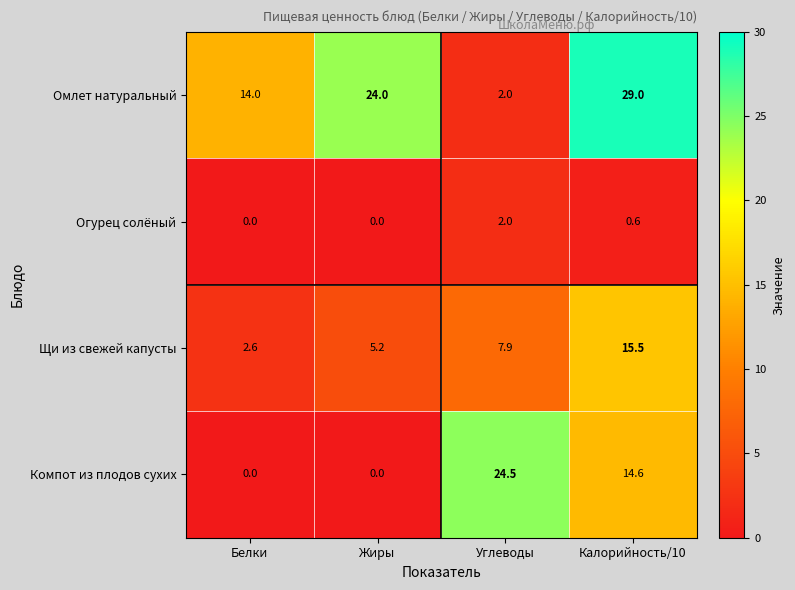

What is the total value across all series at Жиры?

29.2